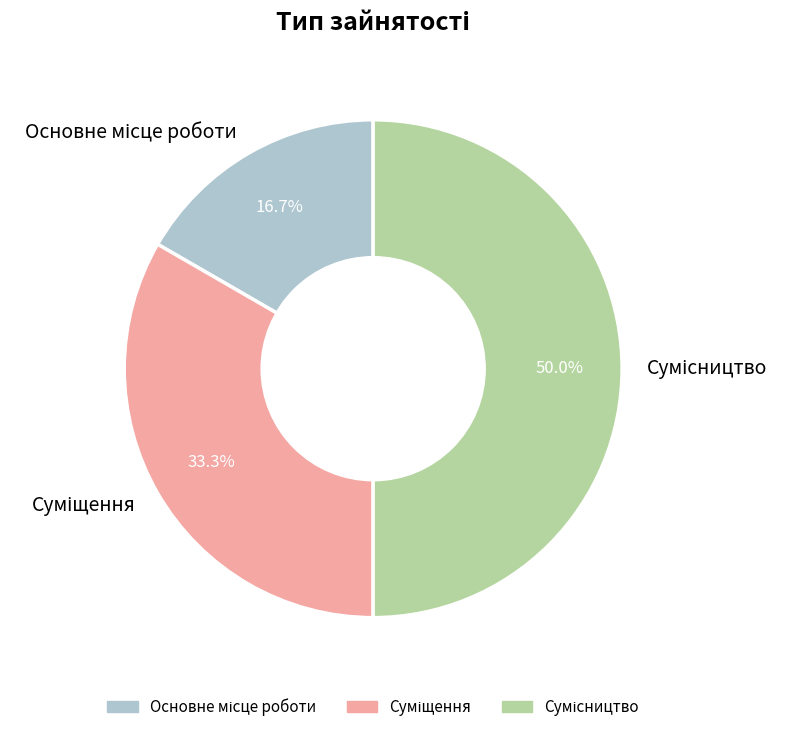

Which has a higher value, Суміщення or Основне місце роботи?

Суміщення